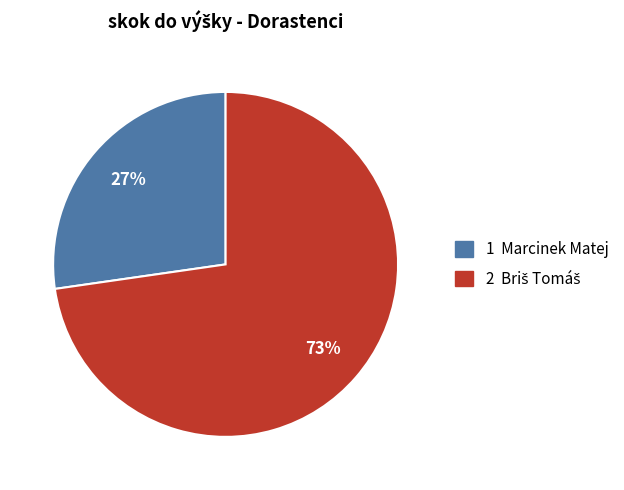

Is it true that 1 Marcinek Matej is 15% of the pie?

False